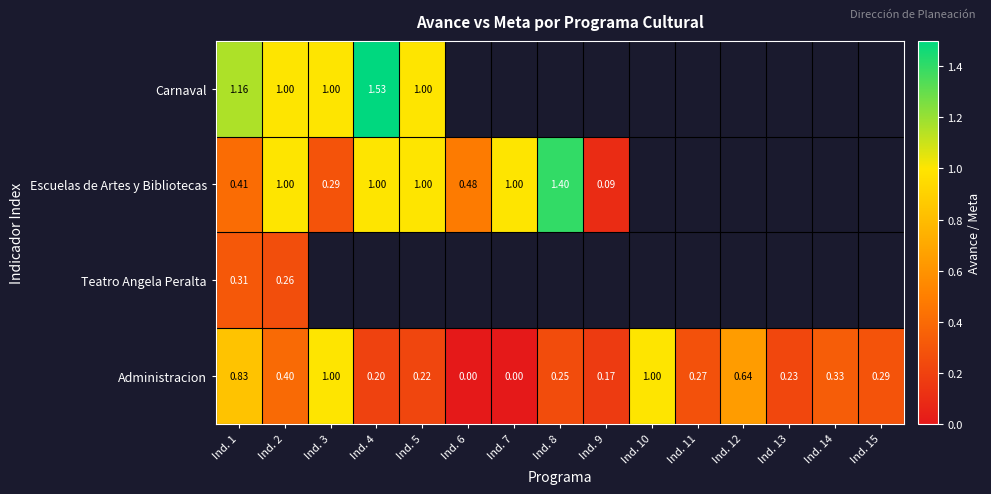

Which series has the largest range (max minus min)?

Escuelas de Artes y Bibliotecas